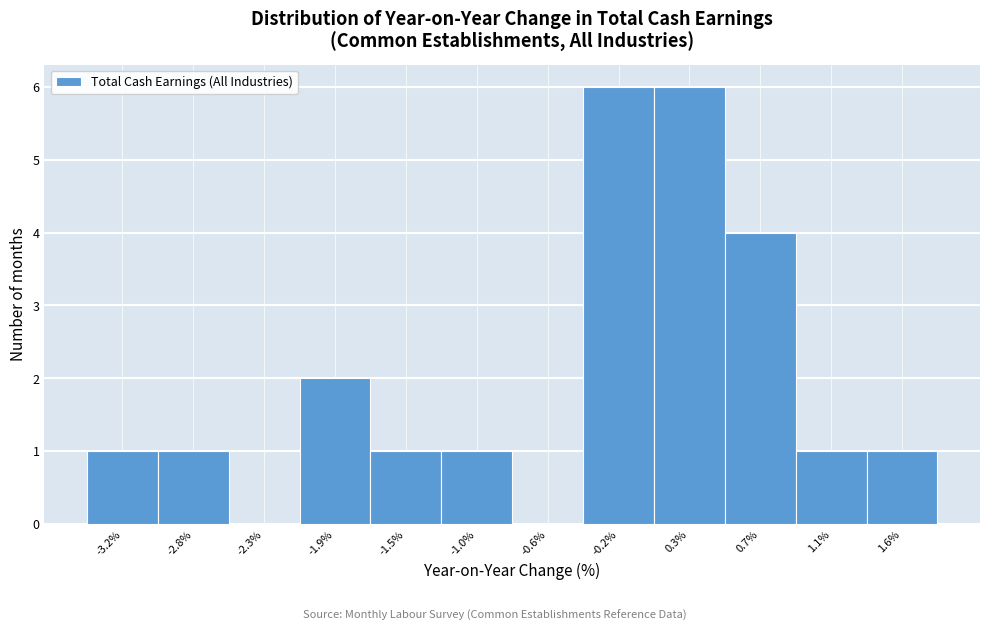

Reading right to left, what are all the values shown in this chart?

1.6%=1	1.1%=1	0.7%=4	0.3%=6	-0.2%=6	-0.6%=0	-1.0%=1	-1.5%=1	-1.9%=2	-2.3%=0	-2.8%=1	-3.2%=1